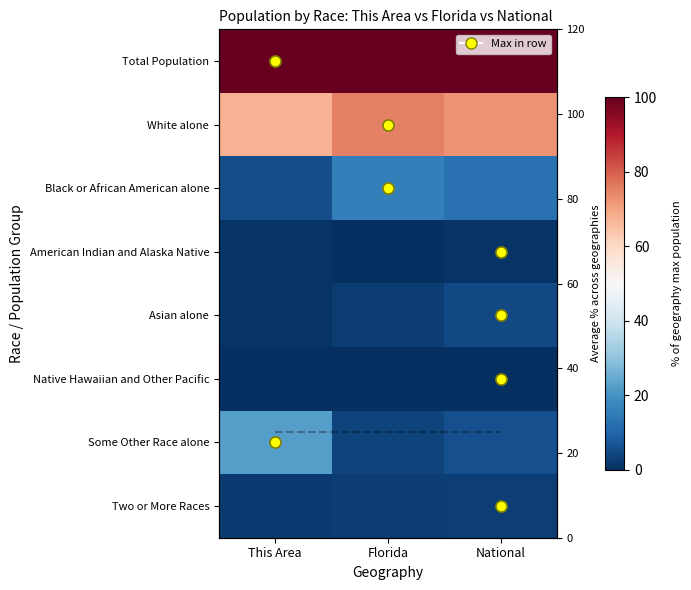

Which series changed the most between Florida and National?

Black or African American alone